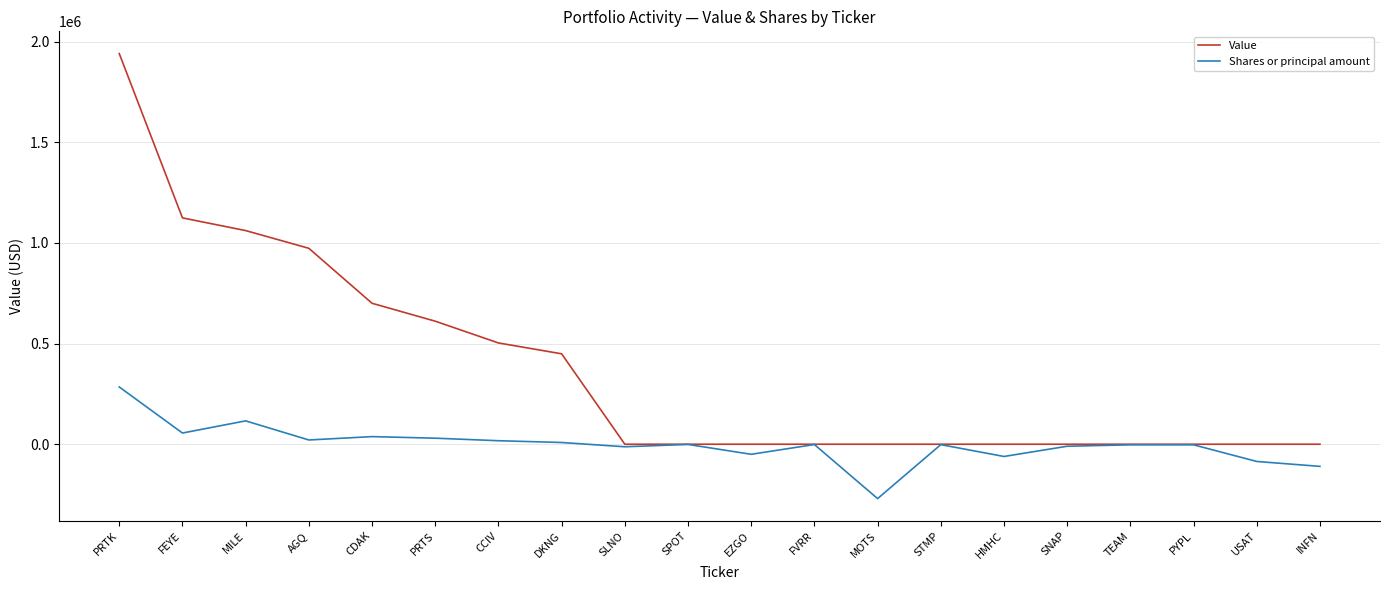

List the series in order of their peak value, lowest first.

Shares or principal amount, Value